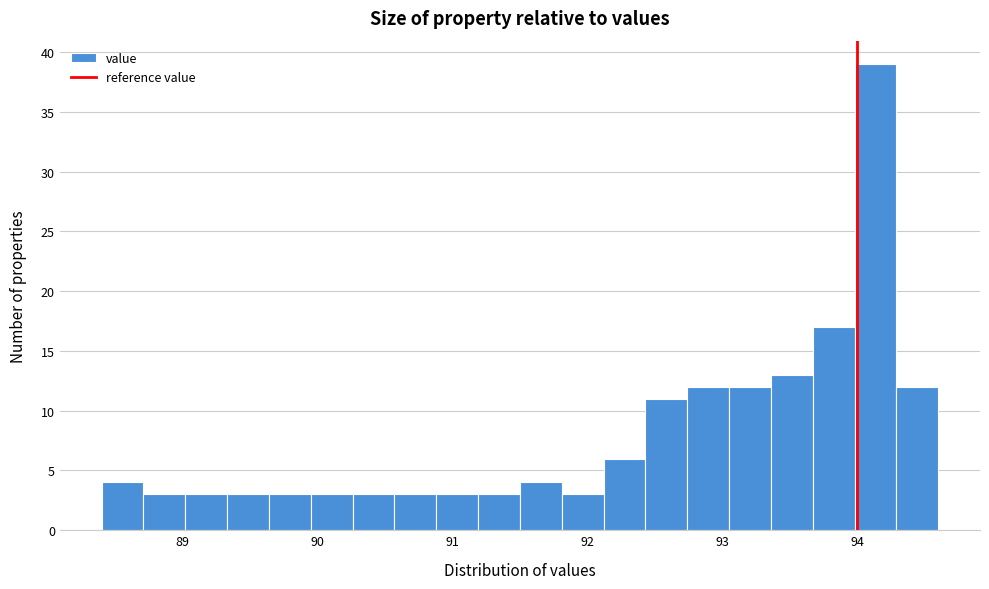

Read against the x-axis, roughly where is the centre of the tallest bar?

94.1